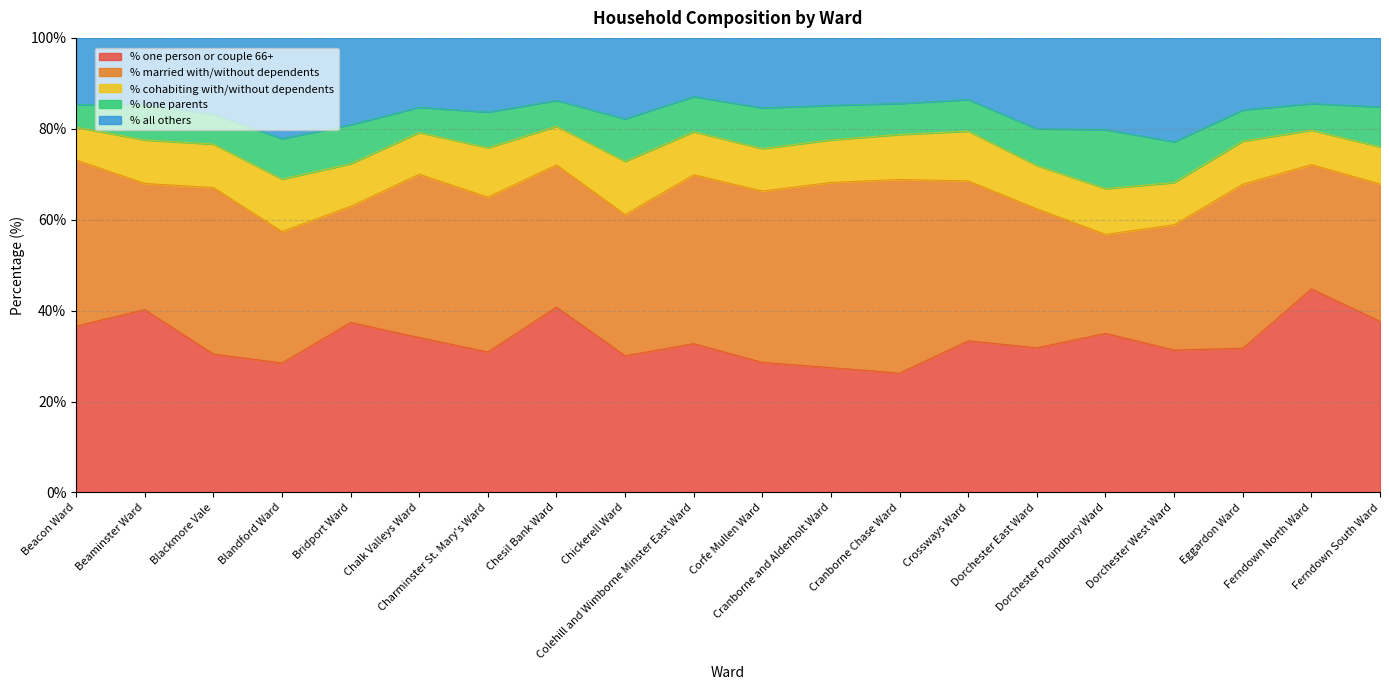

What is the label of the 12th point from the right?

Chickerell Ward